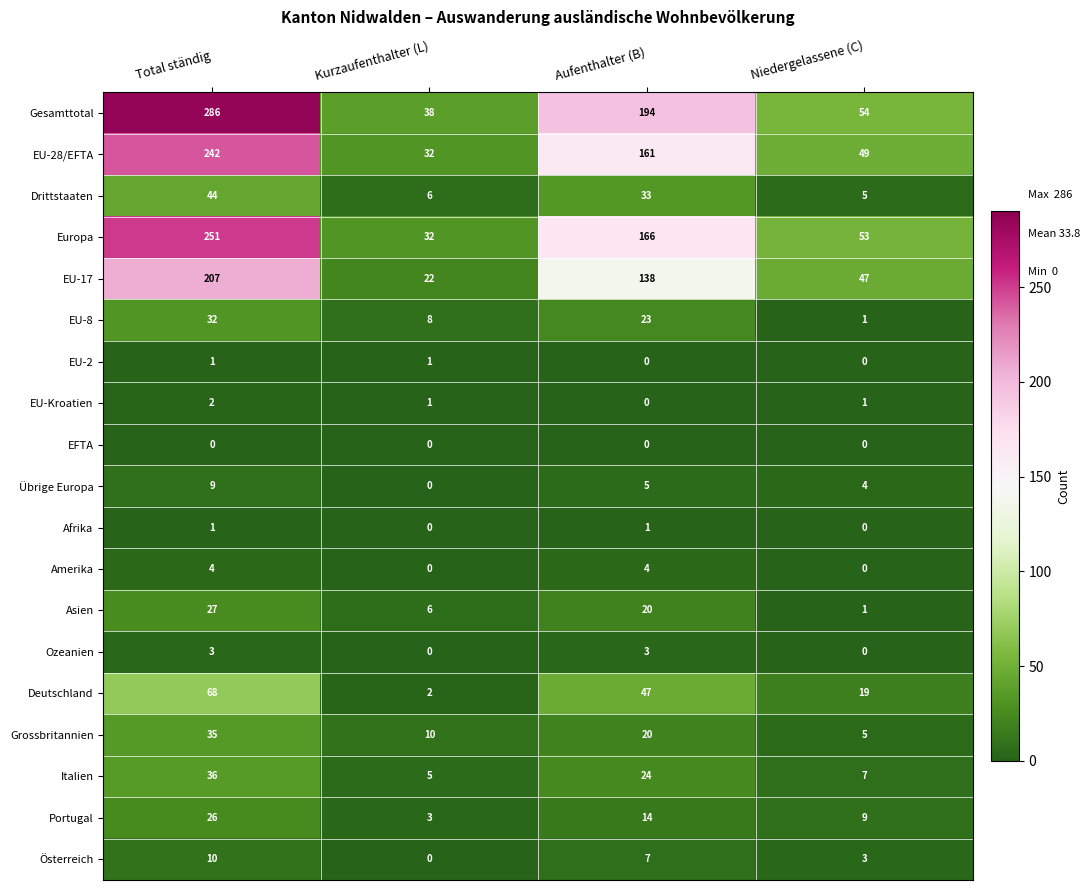

What value does the Portugal series have at Kurzaufenthalter (L)?

3